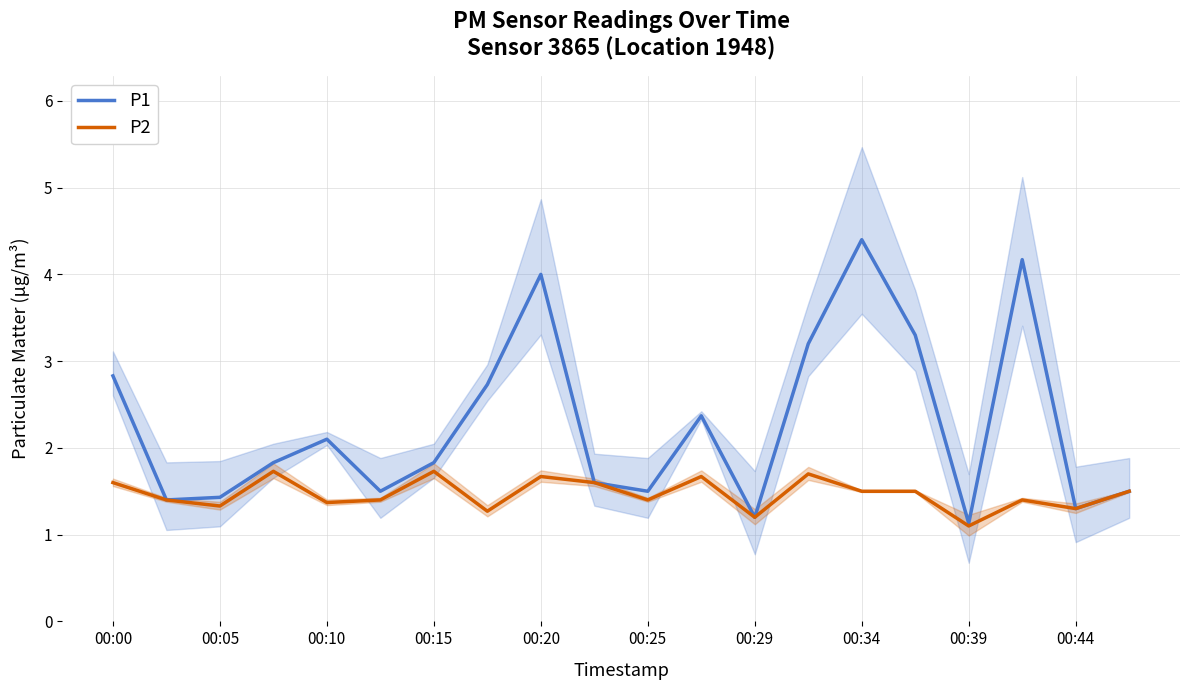

What is the lowest value of the P2 series?

1.1